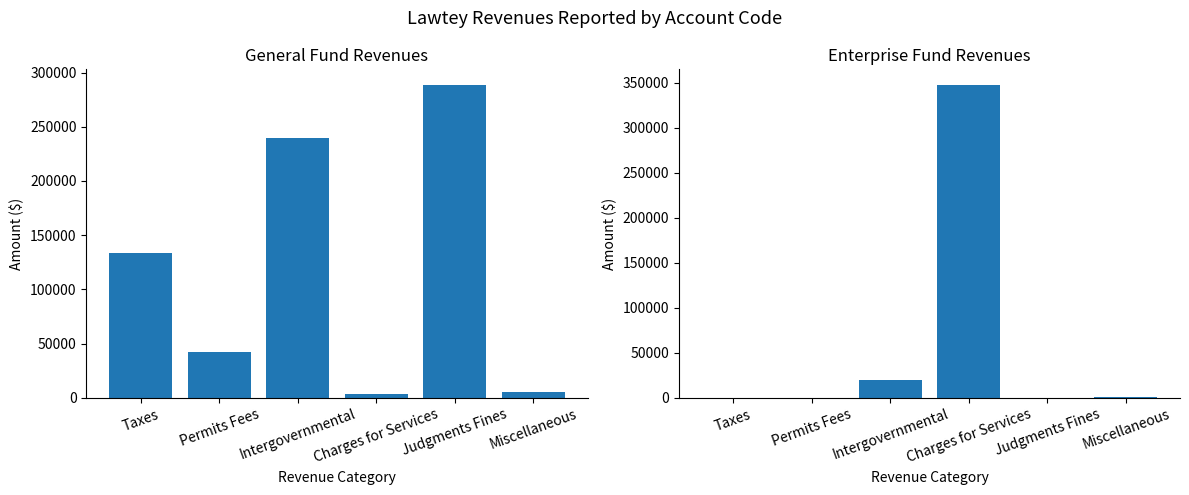

What is the total value across all series at Permits Fees?

42074